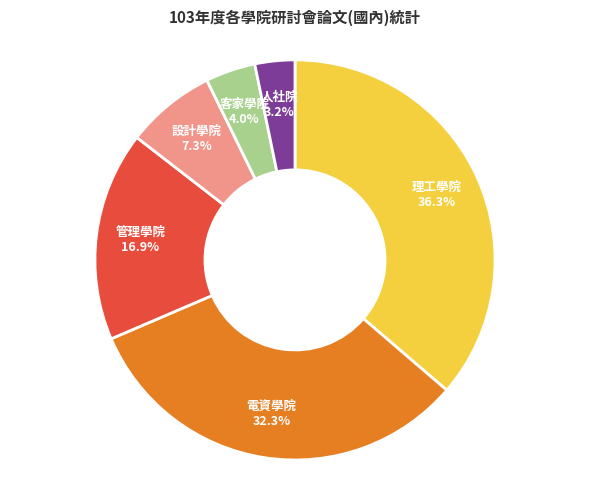

To the nearest percent, what portion does 設計學院 represent?

7%